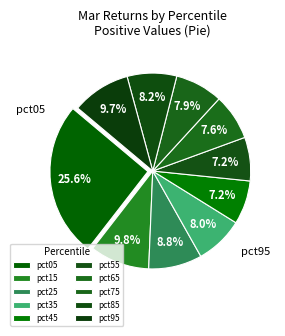

Rank the categories by value from lowest to highest.

pct55, pct45, pct65, pct75, pct35, pct85, pct25, pct95, pct15, pct05